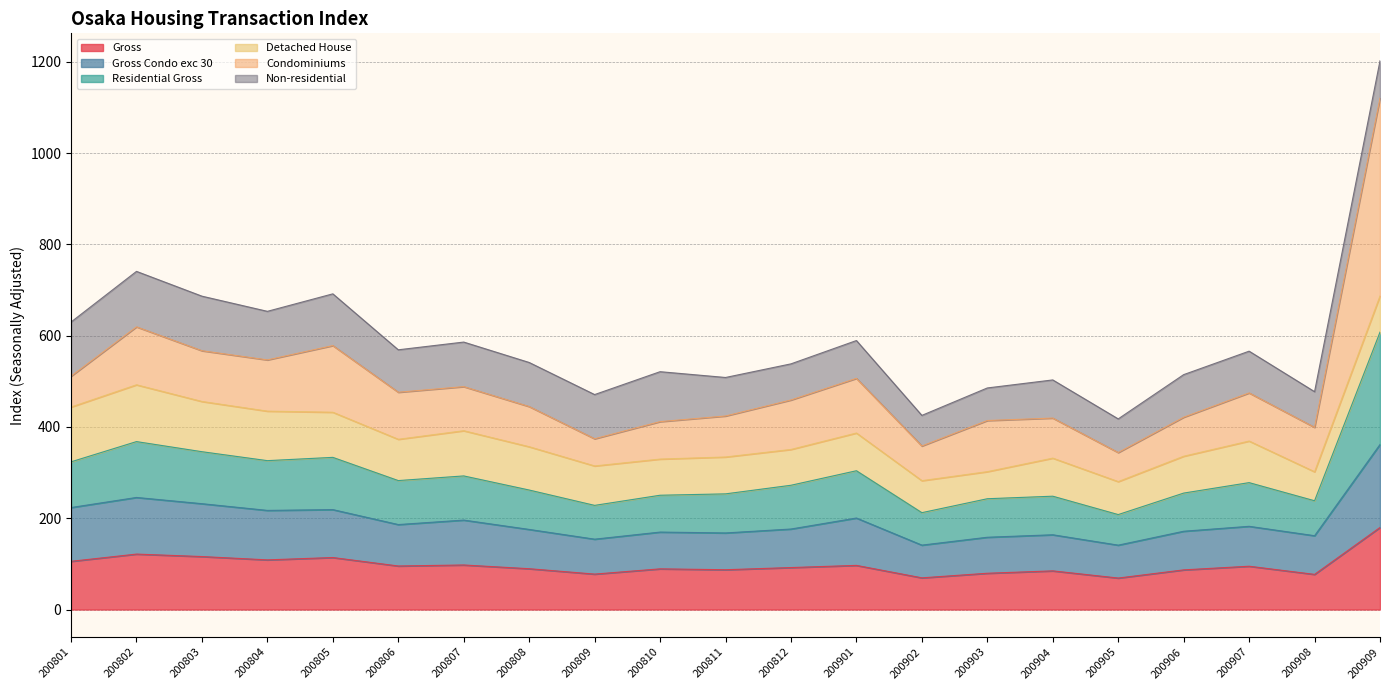

The value of Gross at 200811 is 87.2. True or false?

True